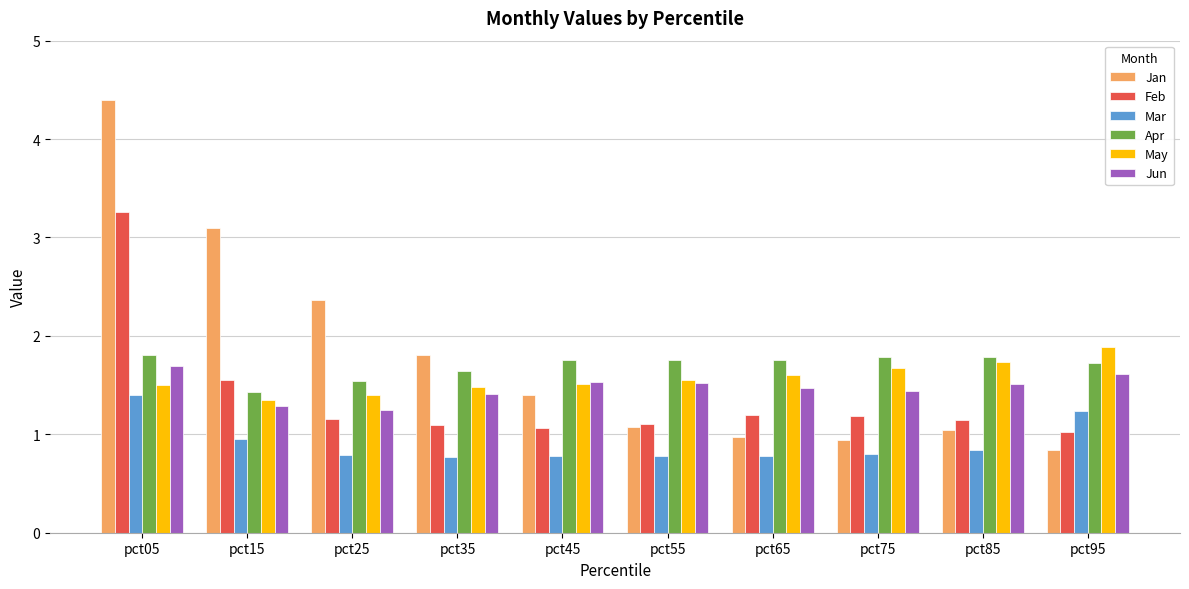

What value does the Apr series have at pct75?

1.8